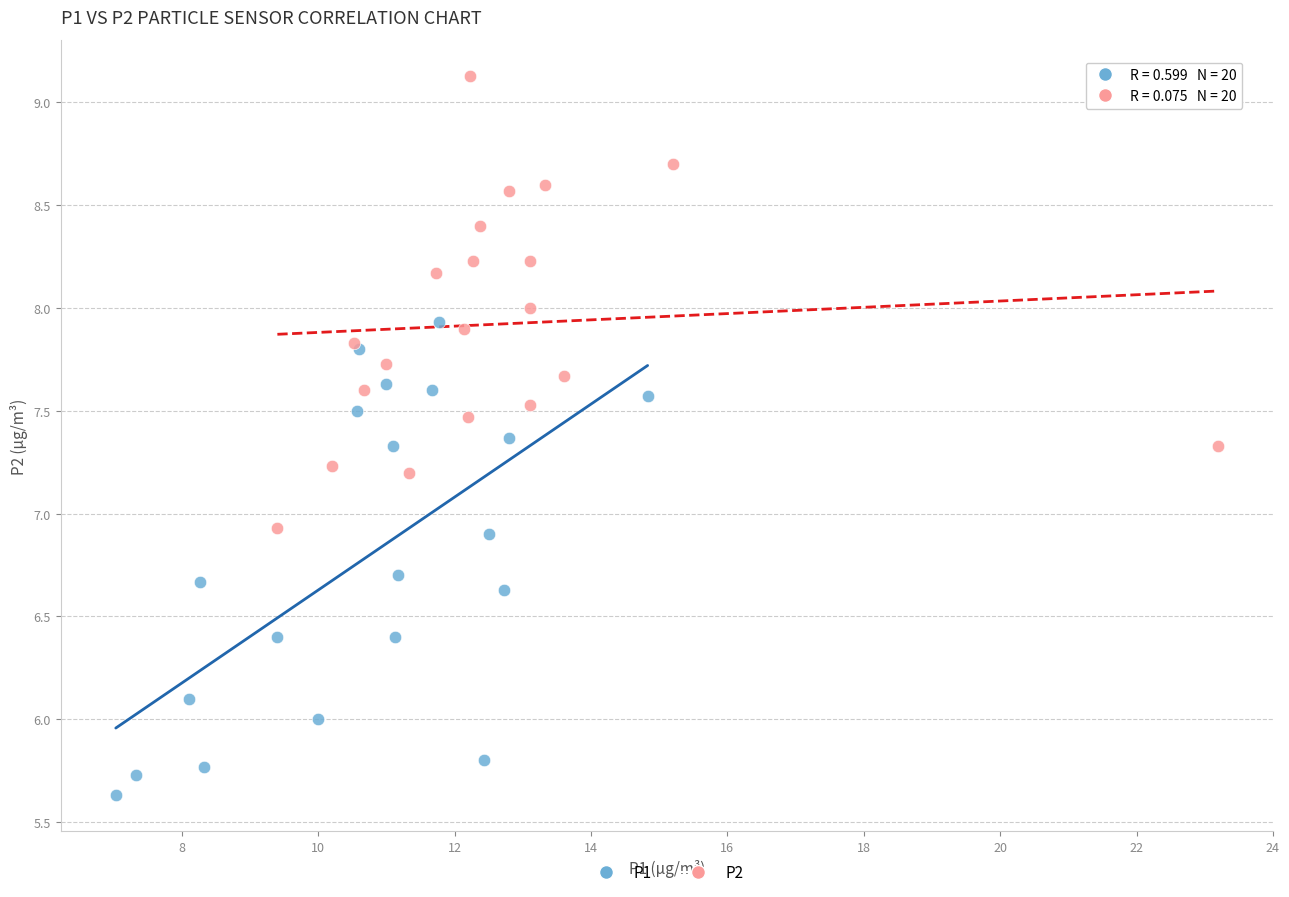

Which series contains the highest Y value?

P2